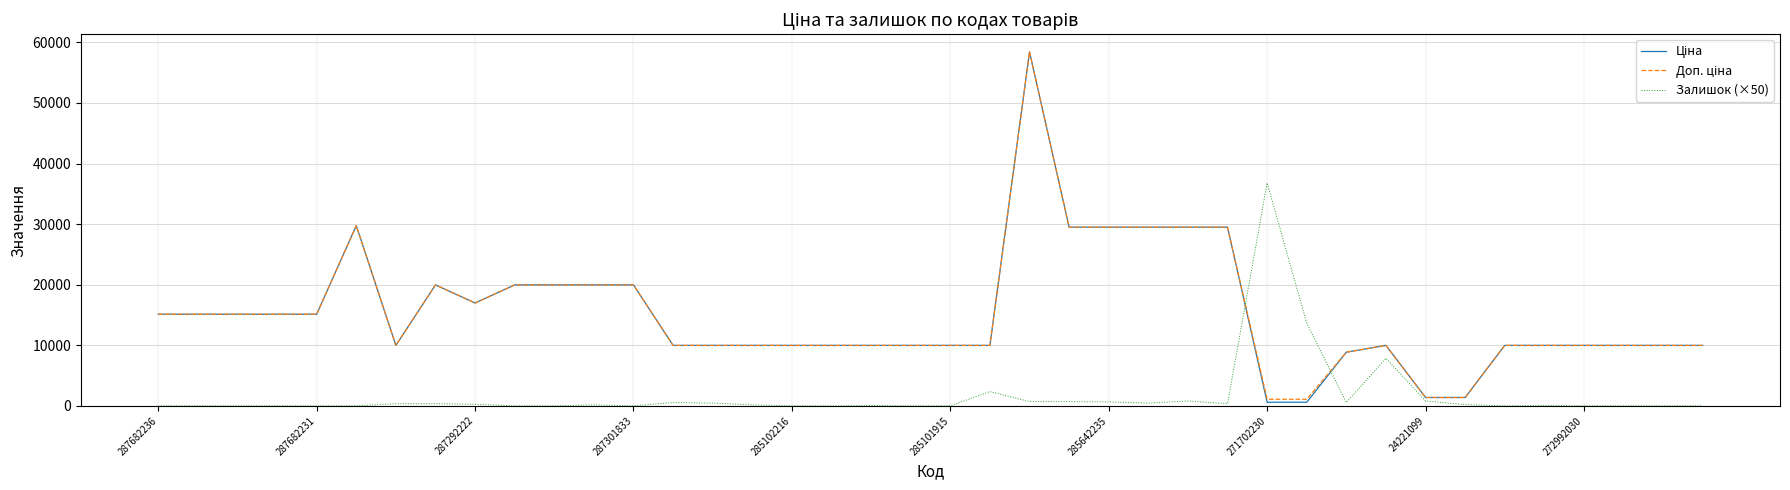

Count the number of categories in the chart.

40